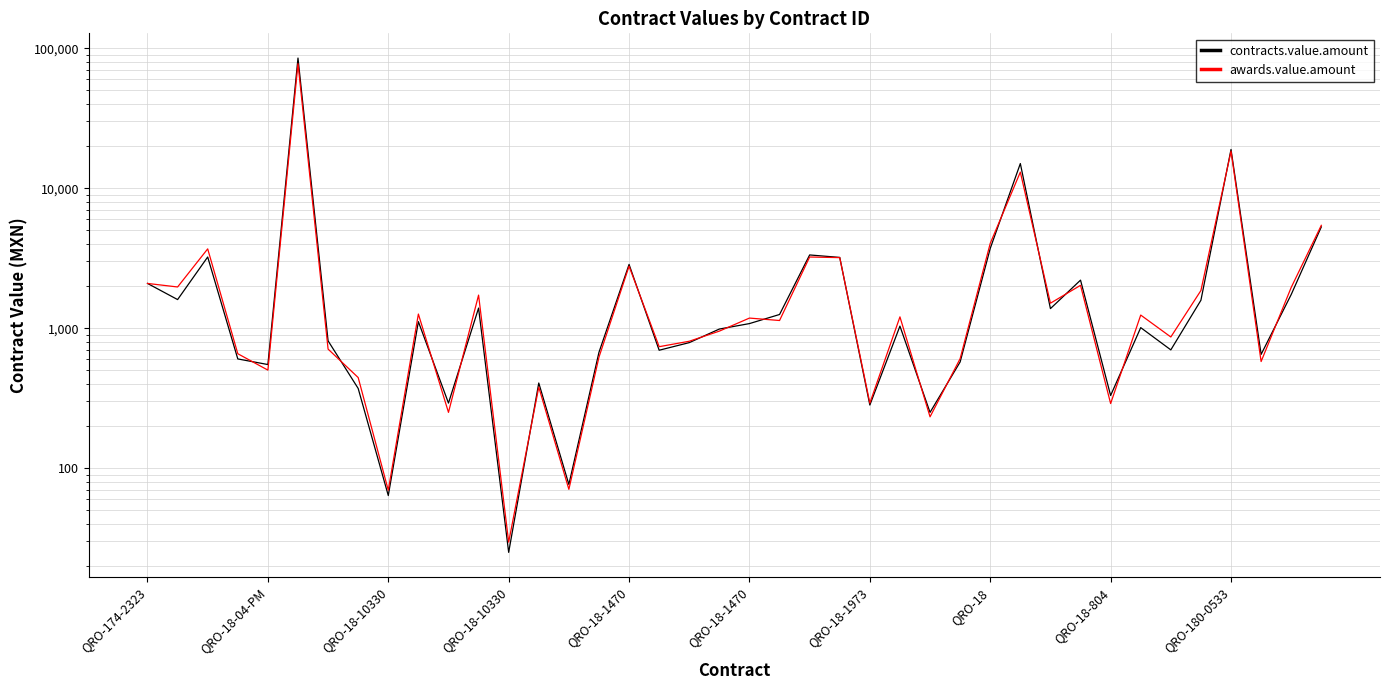

Between 36 and 31, which is larger?

36